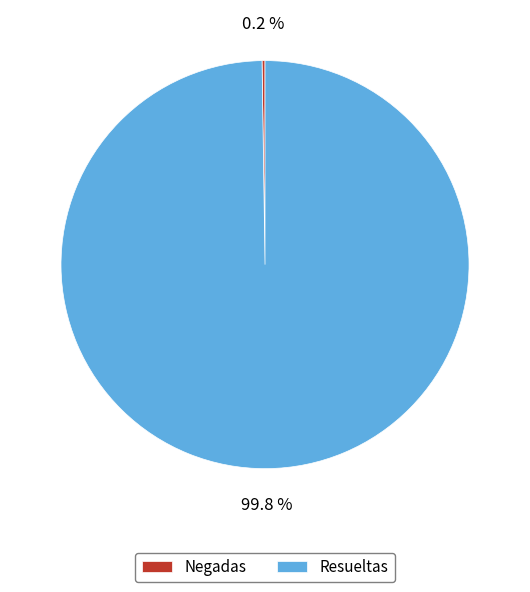

Does Resueltas account for over 50% of the chart?

Yes